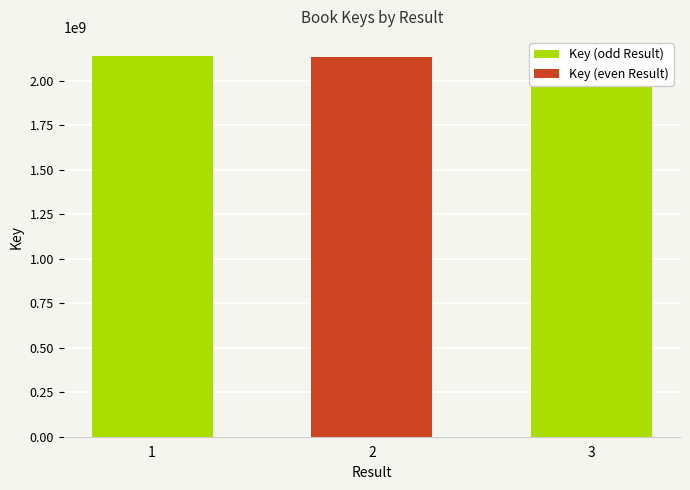

Which has a higher value, 2 or 1?

1